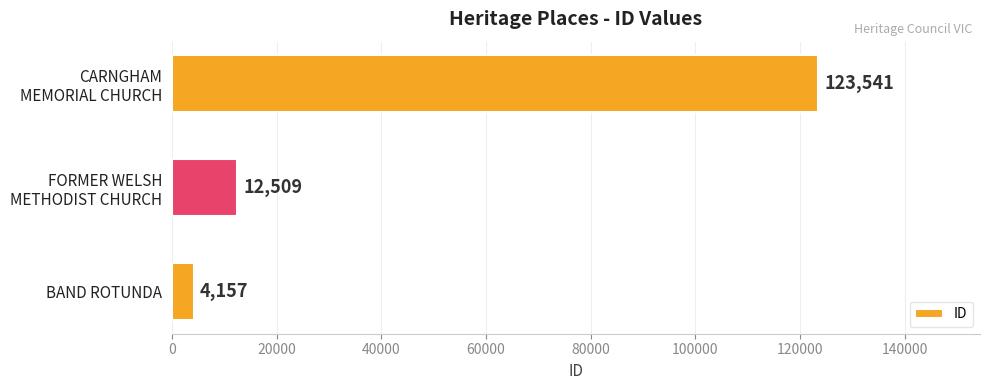

What is the average value?

46736